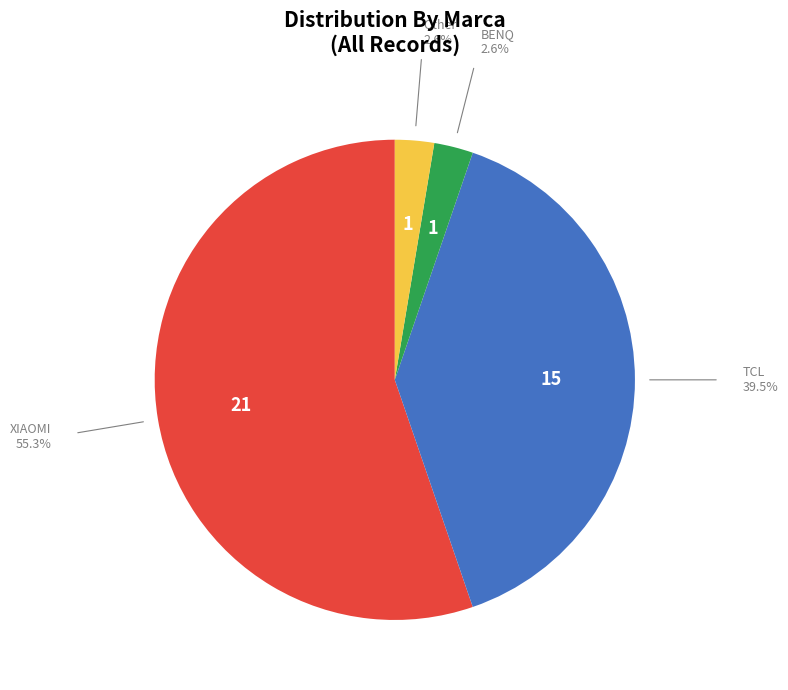

Is there a majority slice in this chart?

Yes